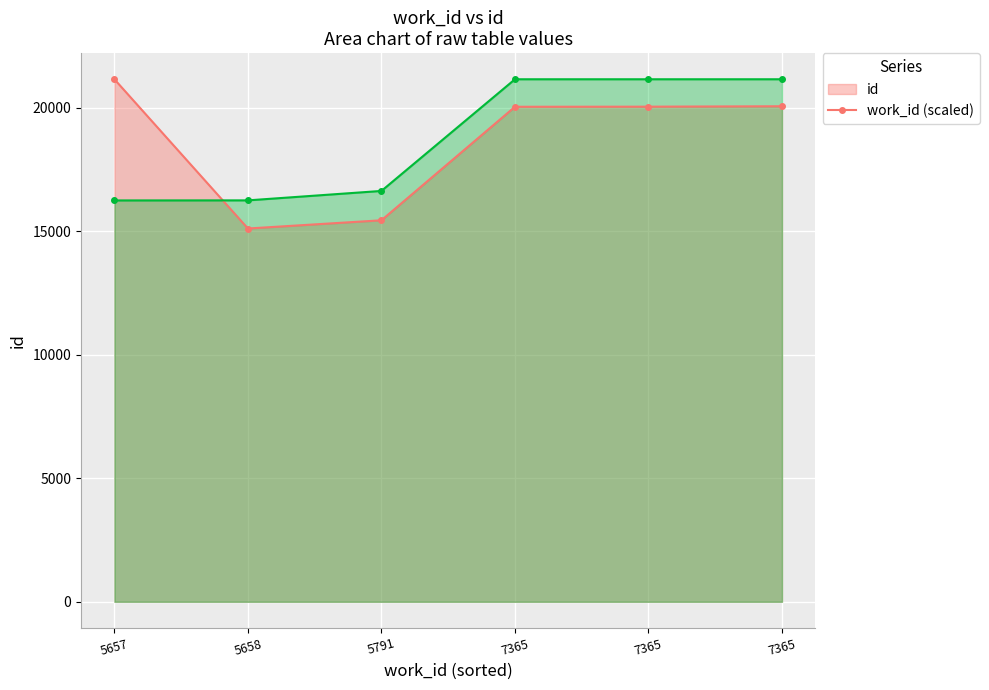

What is the value of the id (line) point at the 1st from the left?

21157.0